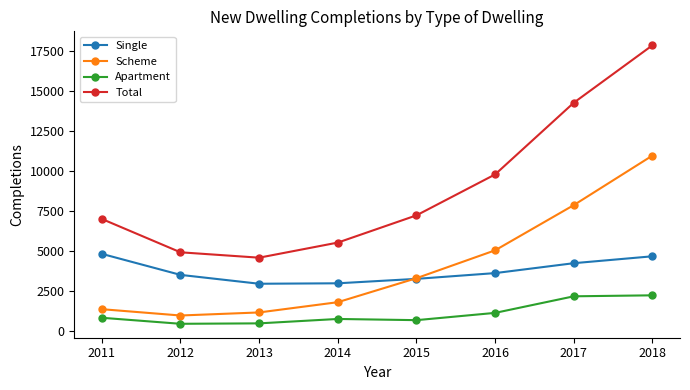

What is the minimum value shown in the chart?

446